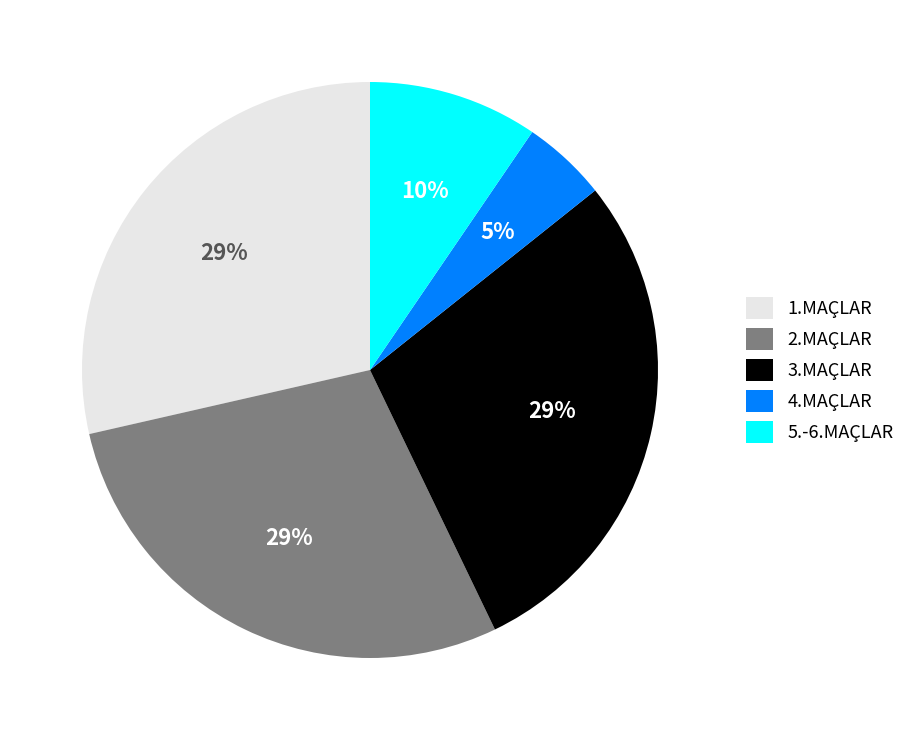

The 3.MAÇLAR slice represents 29% of the pie. True or false?

True